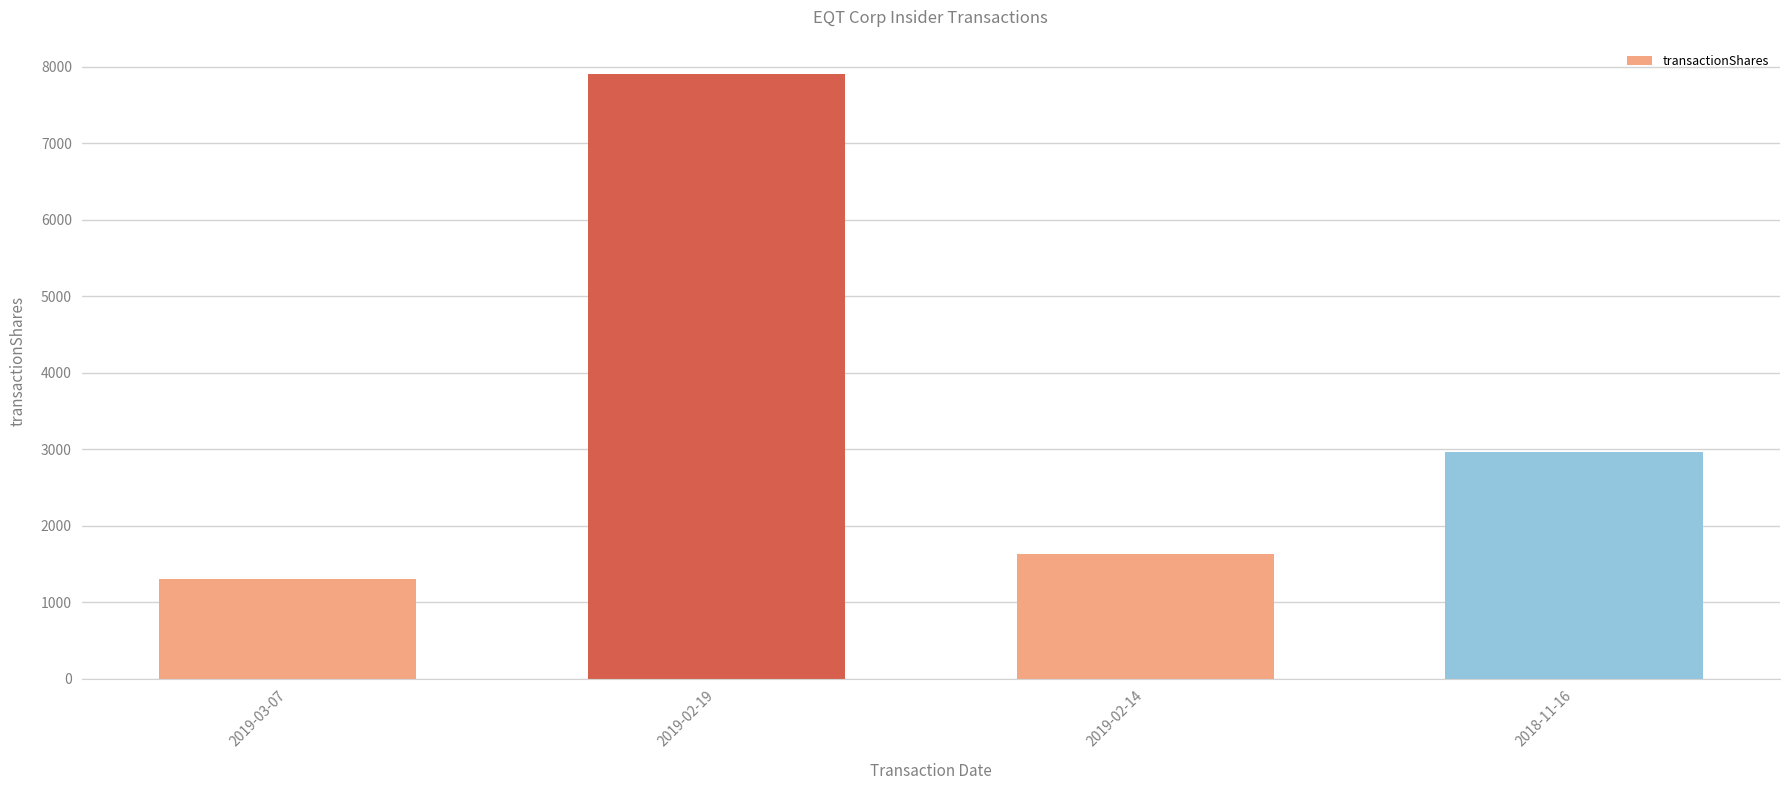

Is it true that the value at 2019-02-19 is 5519?

False